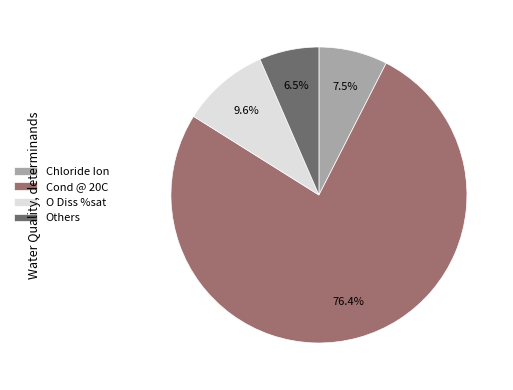

Rank the categories by value from lowest to highest.

Others, Chloride Ion, O Diss %sat, Cond @ 20C